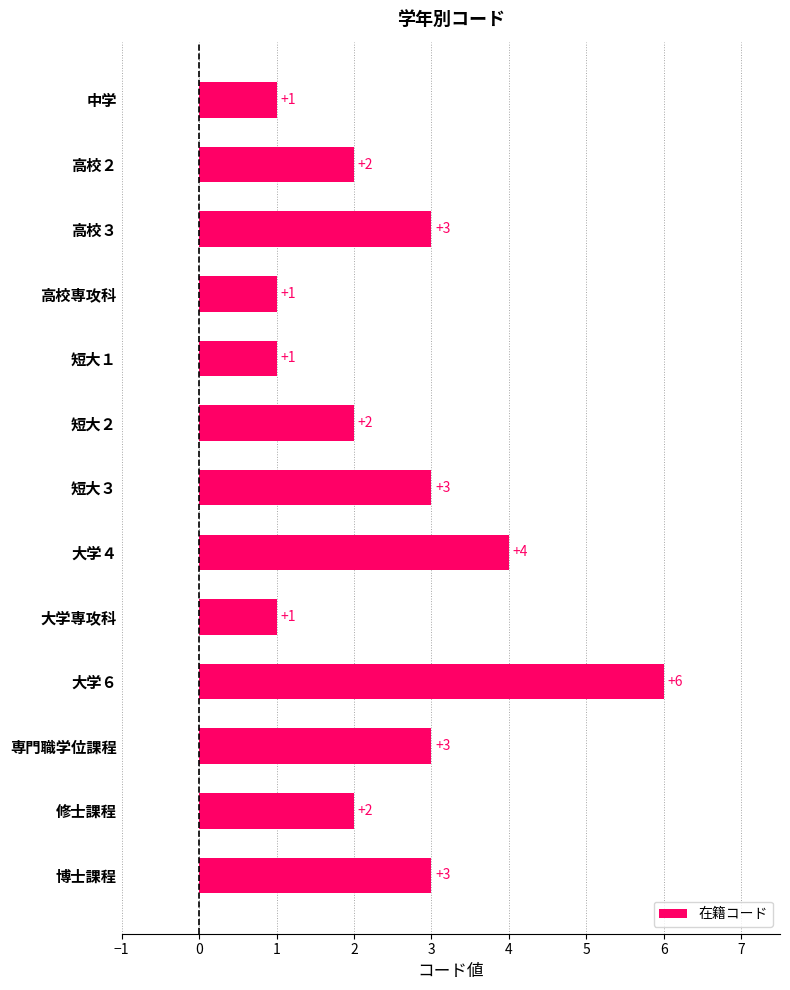

Reading bottom to top, transcribe all the data shown in this chart.

博士課程=3	修士課程=2	専門職学位課程=3	大学６=6	大学専攻科=1	大学４=4	短大３=3	短大２=2	短大１=1	高校専攻科=1	高校３=3	高校２=2	中学=1